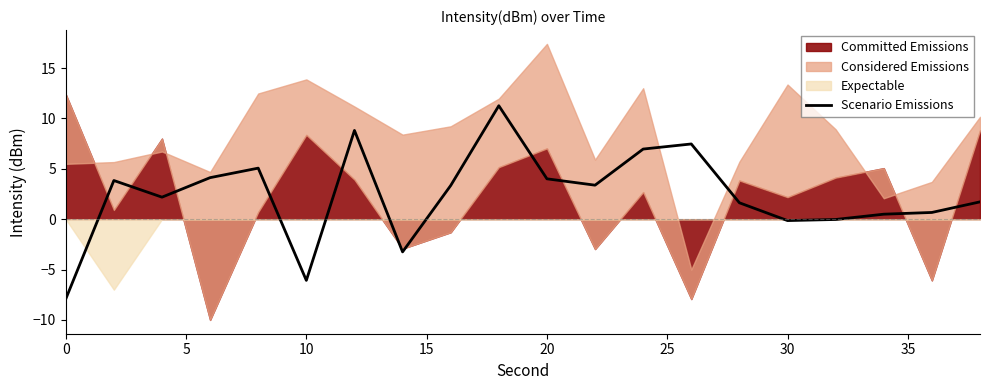

What is the highest value of the Scenario Emissions series?

11.3